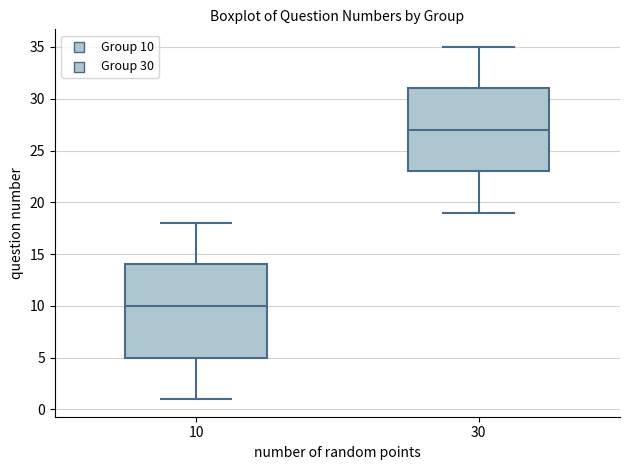

Reading left to right, read every box against the y-axis: the position of its median line, the range the box covers, and the ends of its whiskers. The values are not printed on the chart, so give them approximately, as read against the axis.

10: median 10, box 5 to 14, whiskers 1 to 18
30: median 27, box 23 to 31, whiskers 19 to 35